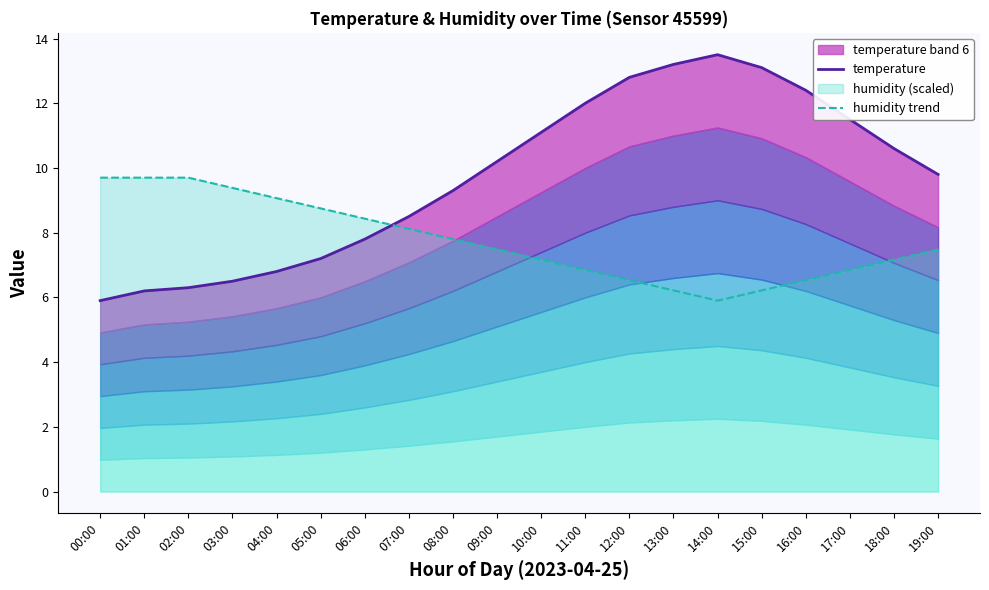

Reading left to right, extract all data points from this chart.

temperature: 5.9	6.2	6.3	6.5	6.8	7.2	7.8	8.5	9.3	10.2	11.1	12.0	12.8	13.2	13.5	13.1	12.4	11.5	10.6	9.8
humidity trend: 9.7	9.7	9.7	9.4	9.1	8.7	8.4	8.1	7.8	7.5	7.2	6.8	6.5	6.2	5.9	6.2	6.5	6.8	7.2	7.5